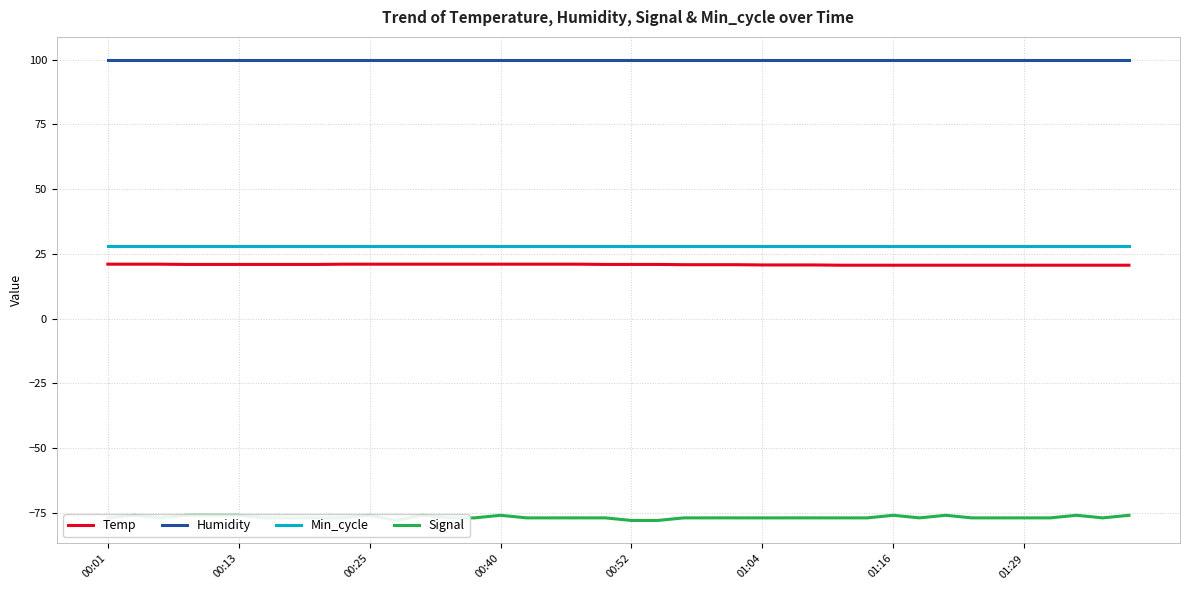

Which series has the largest range (max minus min)?

Signal